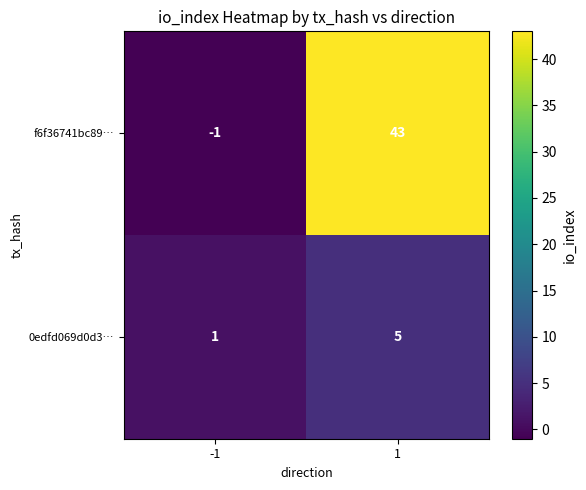

Which series changed the most between -1 and 1?

f6f36741bc89…